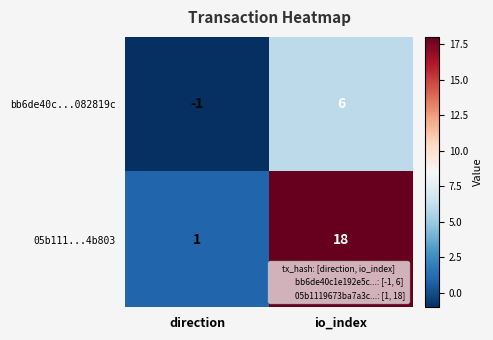

The 05b111...4b803 series shows 6 at io_index. True or false?

False